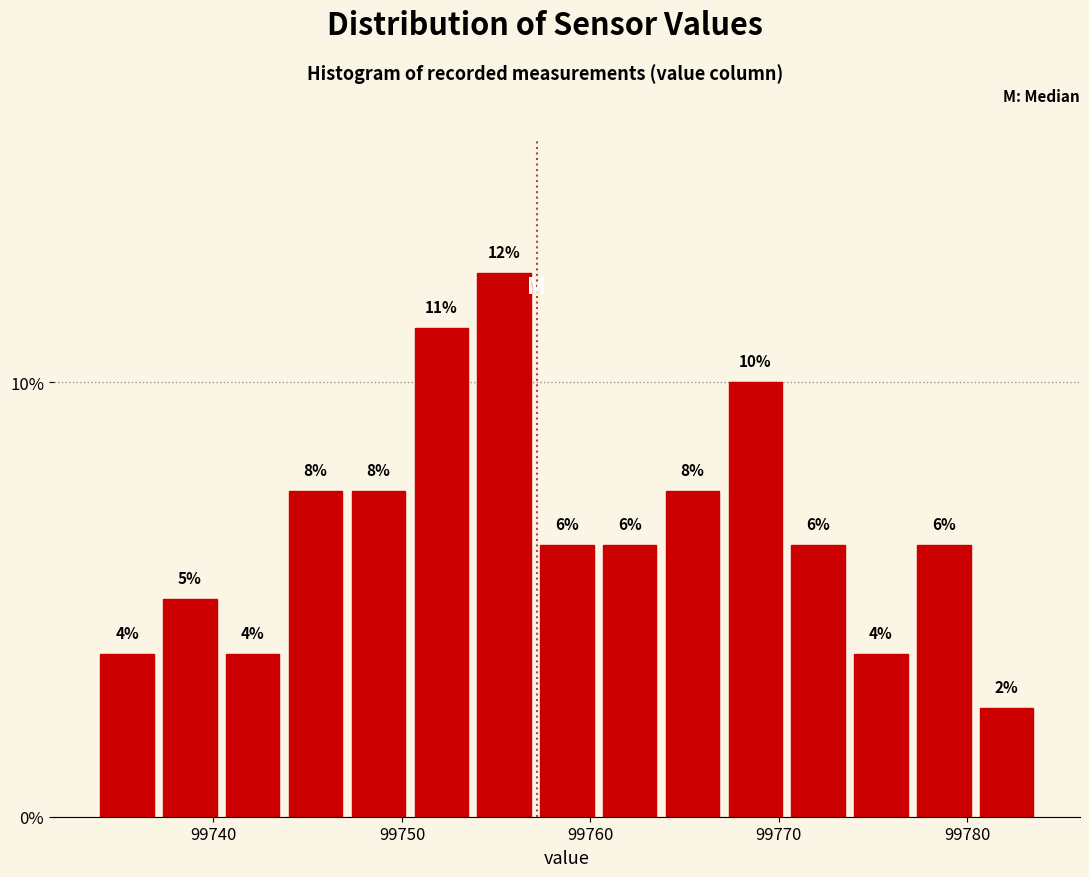

Read against the x-axis, roughly where is the centre of the tallest bar?

99755